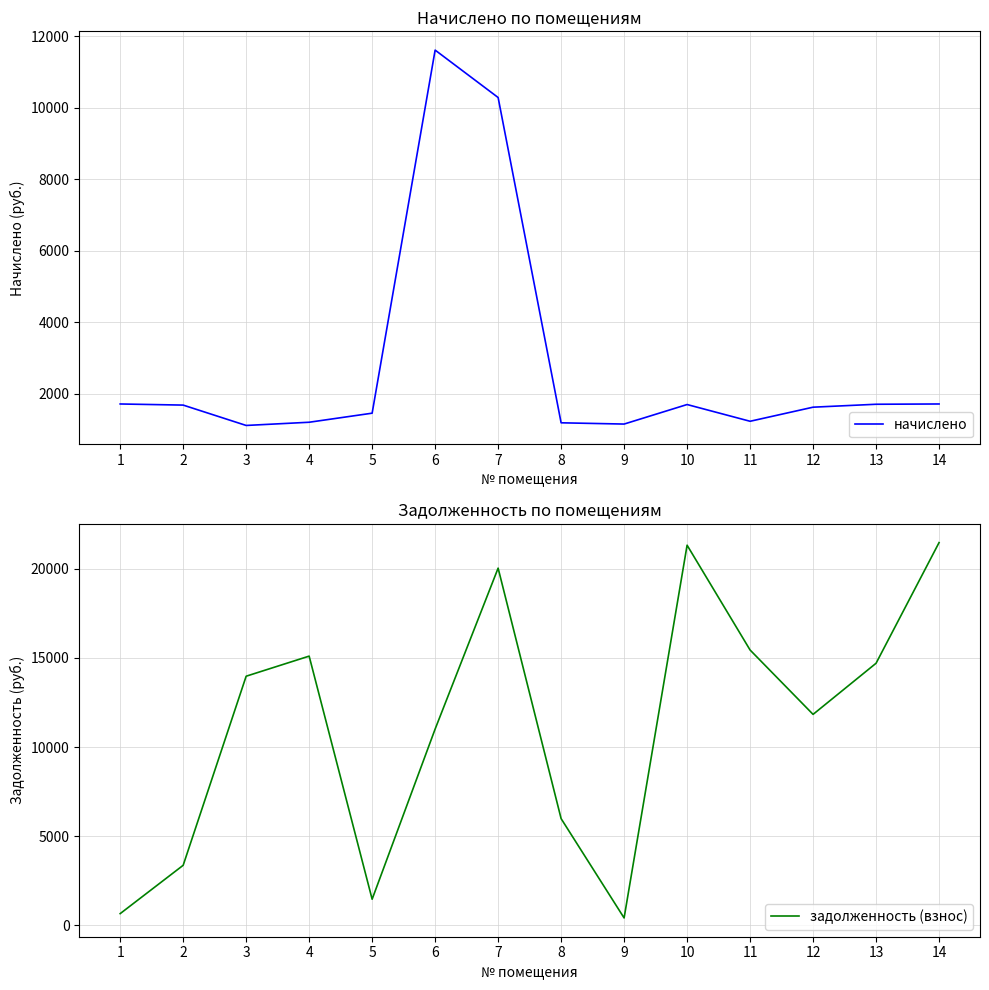

Which series has the largest total across all categories?

задолженность (взнос)